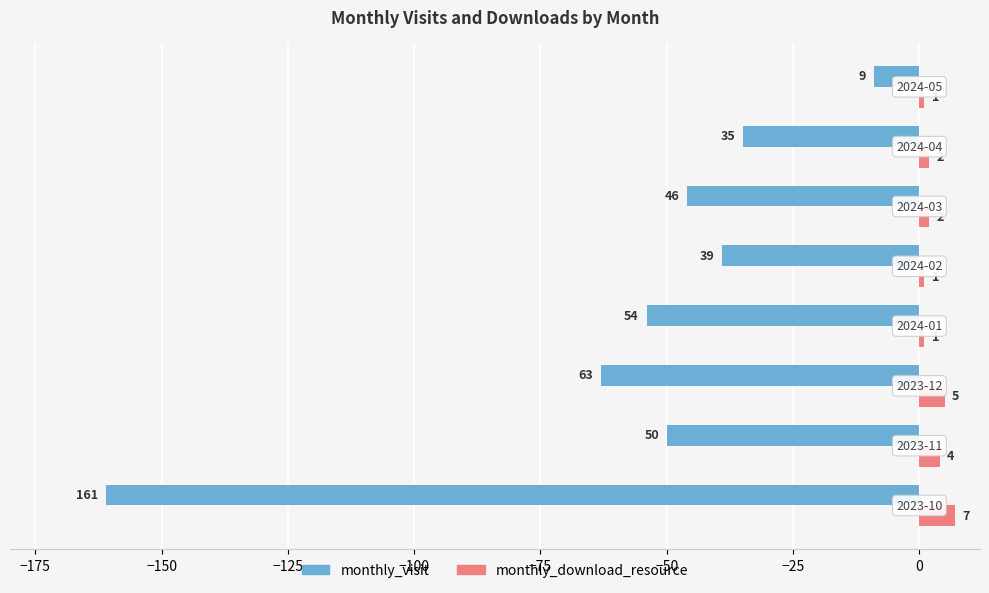

List the labels in order of monthly_visit value, largest first.

7, 6, 4, 5, 1, 3, 2, 0